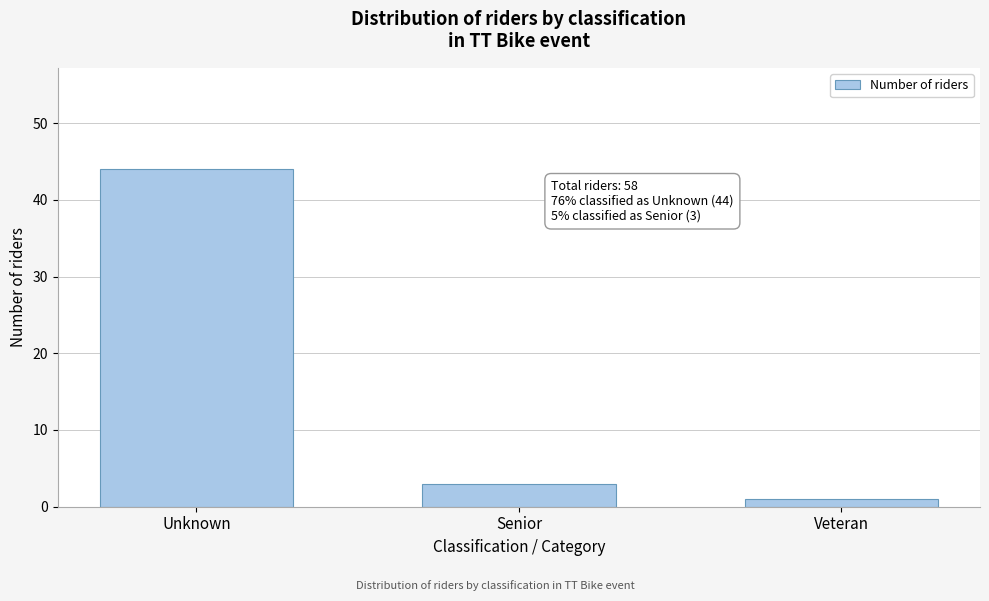

Reading right to left, transcribe all the data shown in this chart.

1	3	44